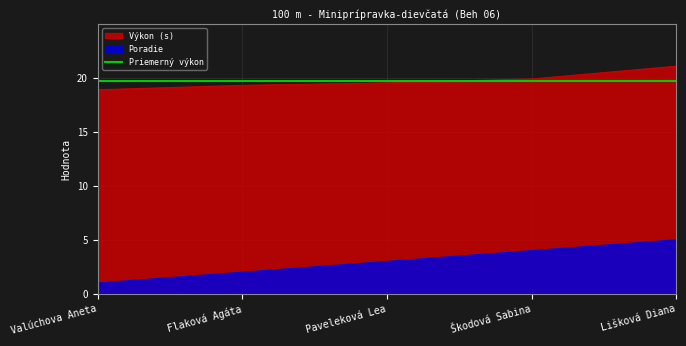

What is the minimum value for Výkon?

18.9